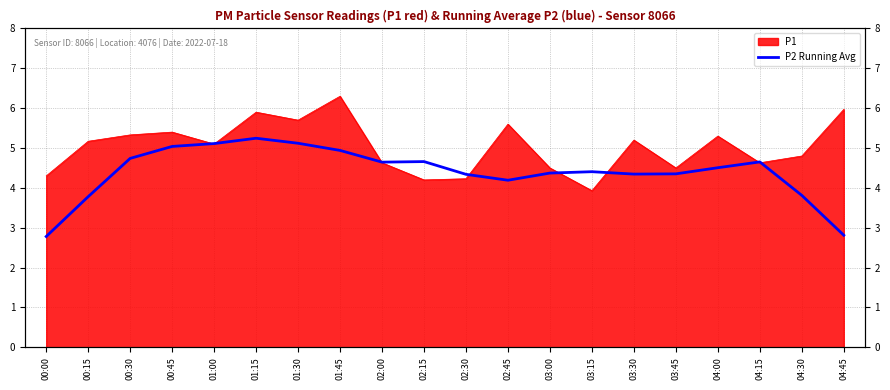

What is the average value?

4.4